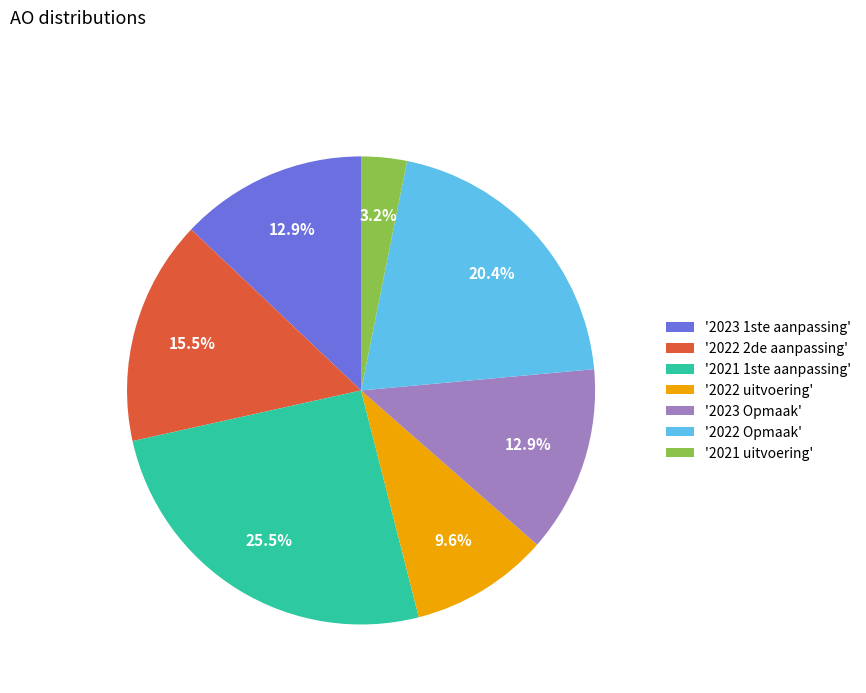

Do '2023 Opmaak' and '2022 Opmaak' together represent more than half of the pie?

No